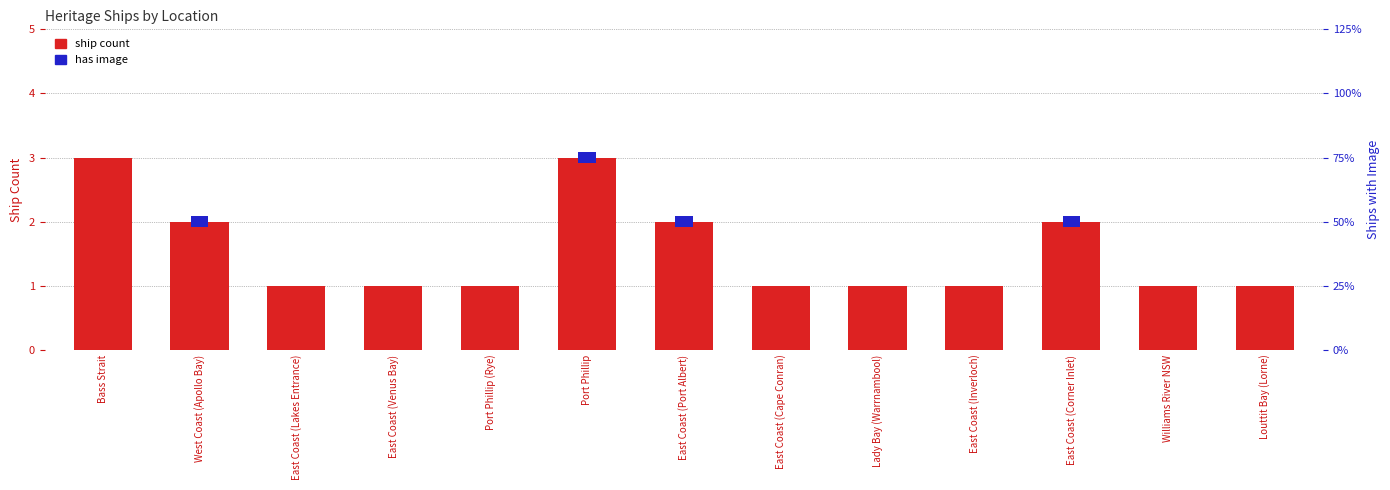

How many data points does each series have?

13